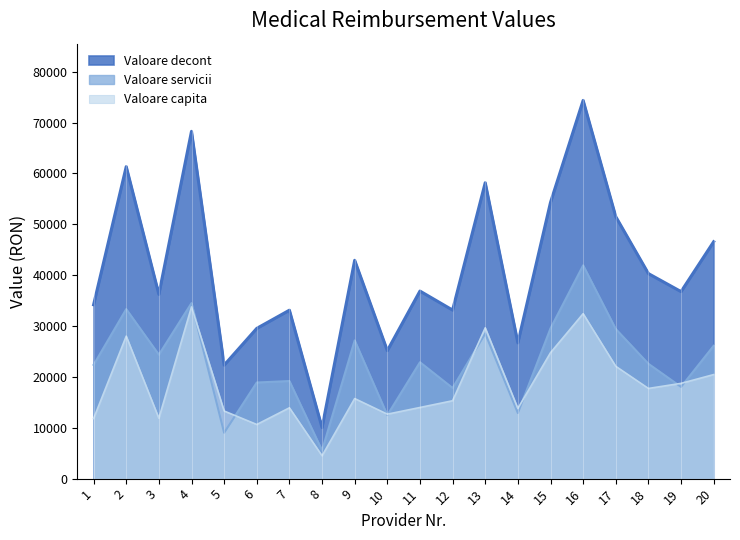

Which series has the largest range (max minus min)?

Valoare decont